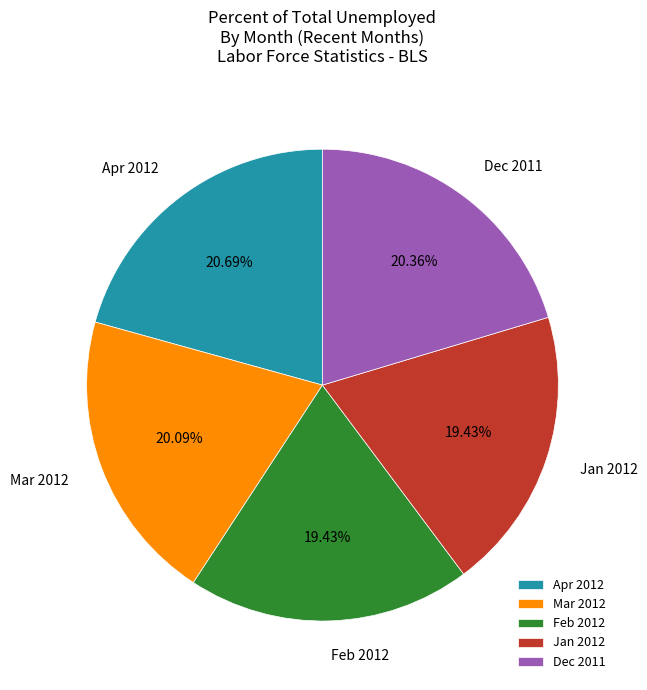

To the nearest percent, what portion does Feb 2012 represent?

19%